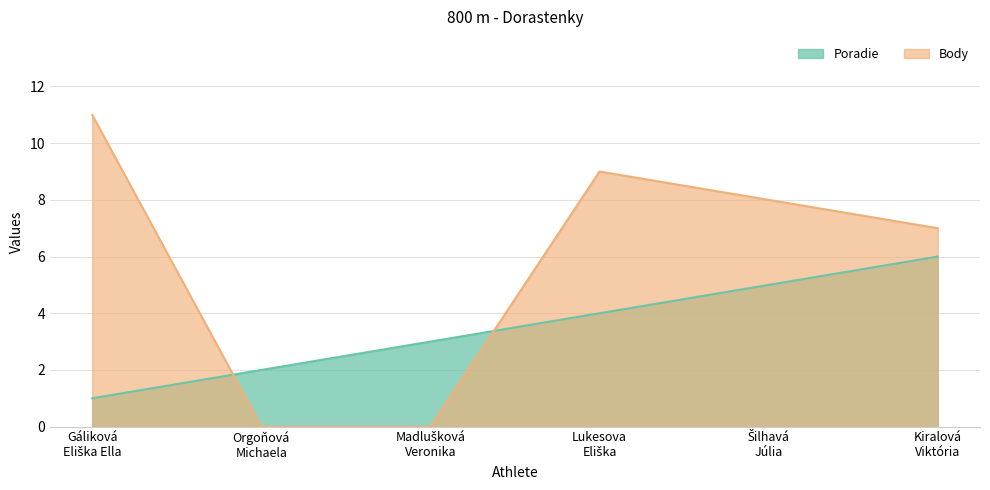

True or false: Body has more than 2 interior local peaks.

False